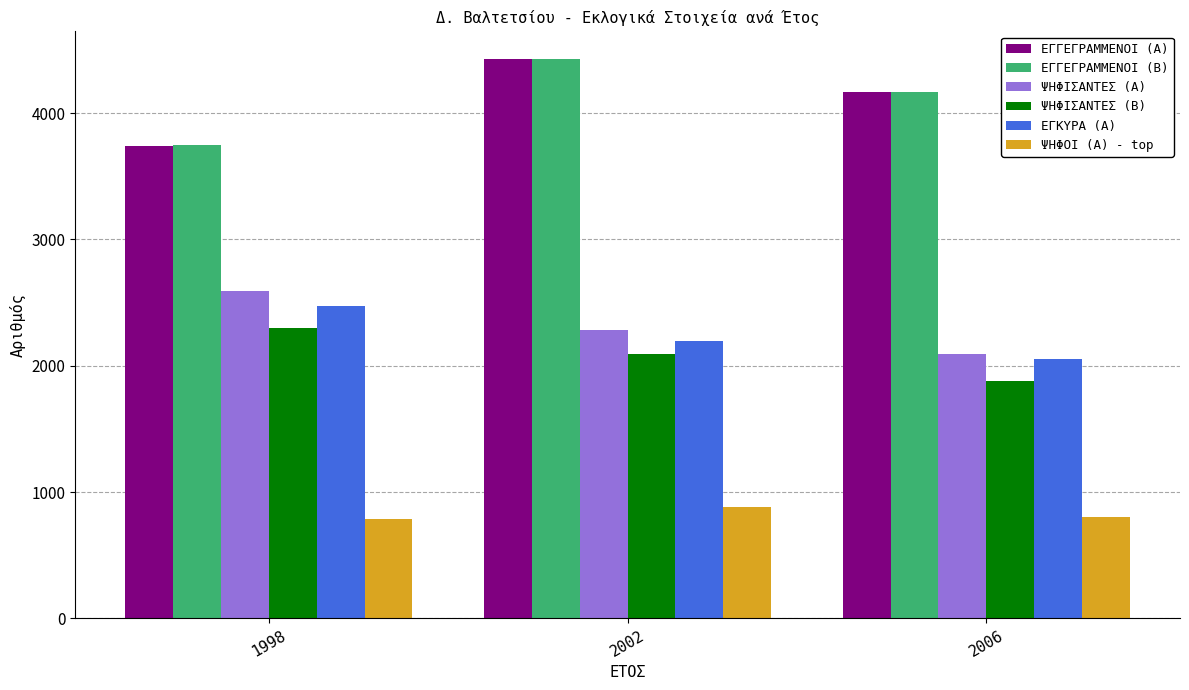

What is the average value of the ΕΓΚΥΡΑ (Α) series?

2239